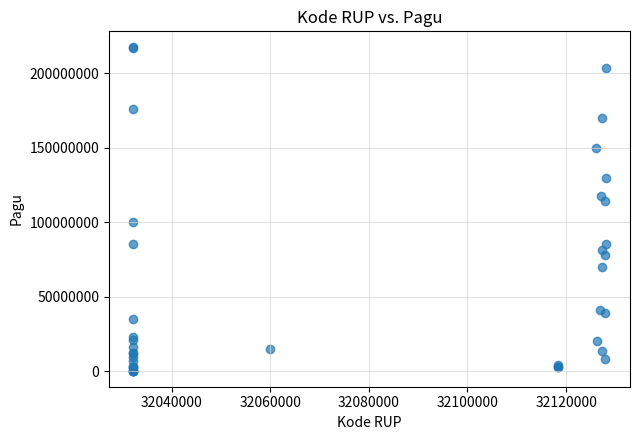

What Y value in the scatter plot is closest to 108830000?

114296000